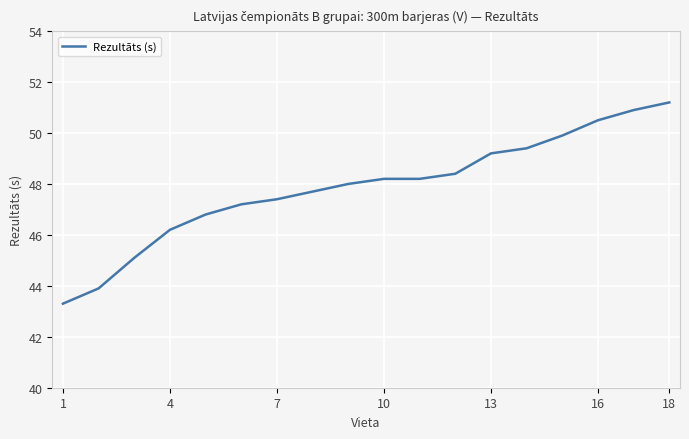

What is the smallest value displayed?

43.3